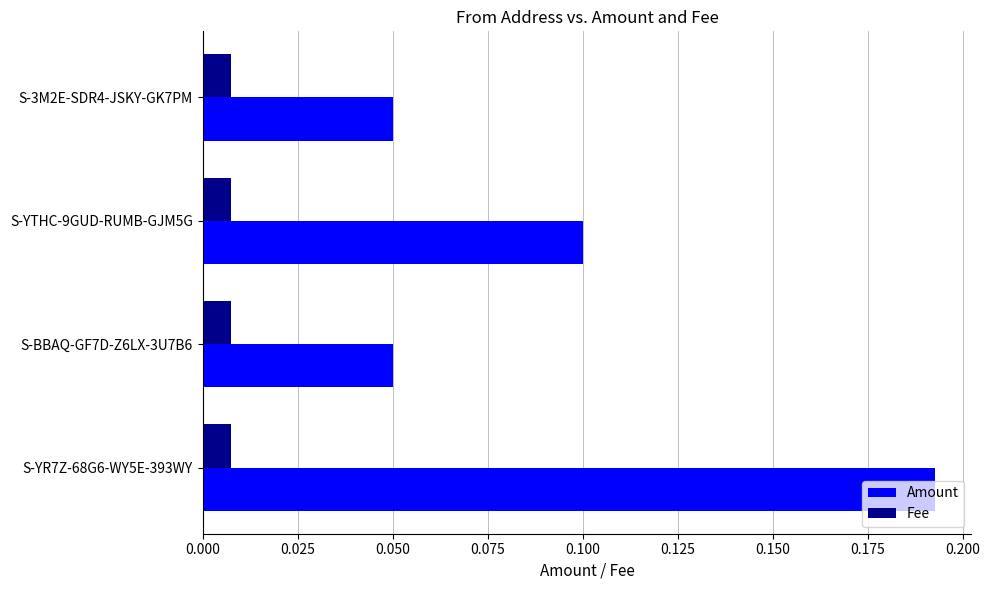

Rank the series by their maximum value, from lowest to highest.

Fee, Amount